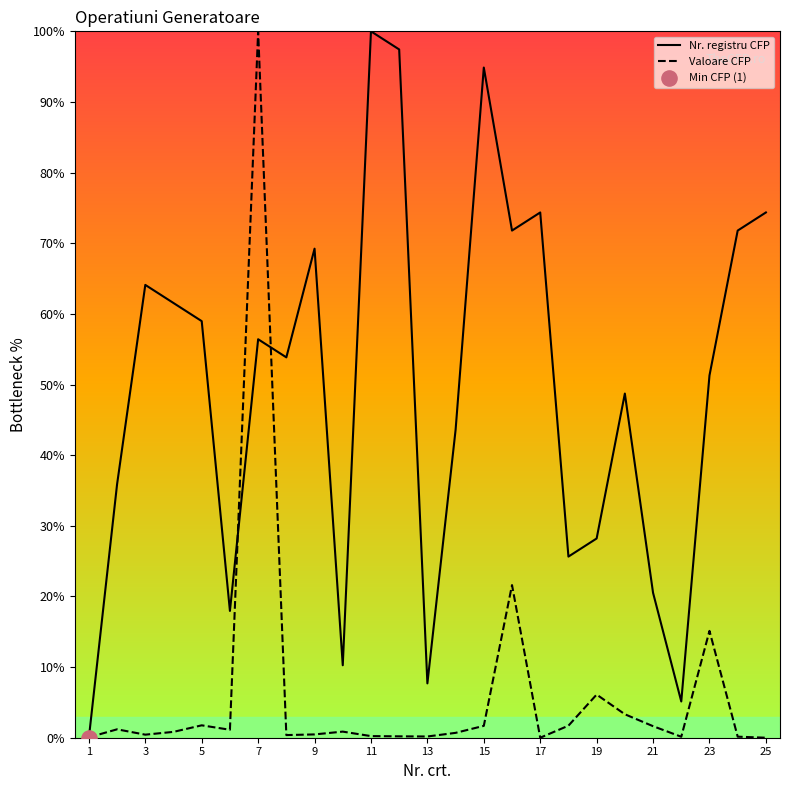

What are all the series names shown in the legend?

Nr. registru CFP, Valoare CFP